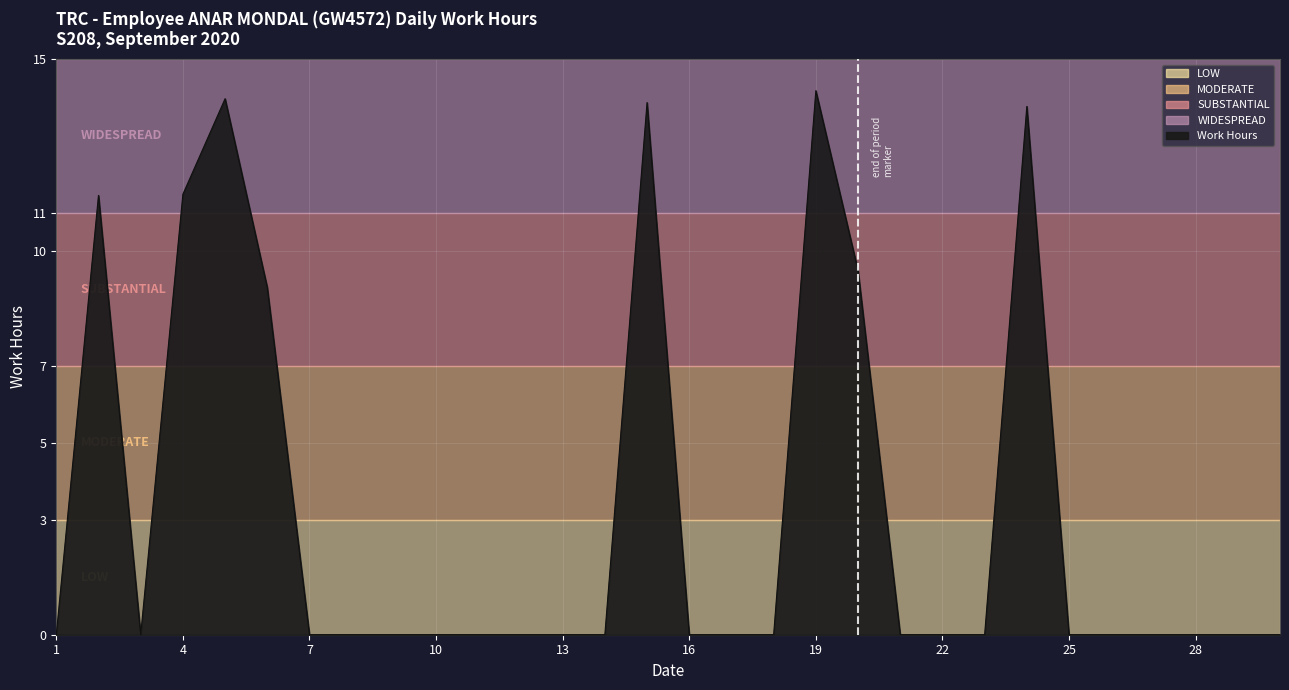

What is the difference between the maximum and minimum values?

14.2